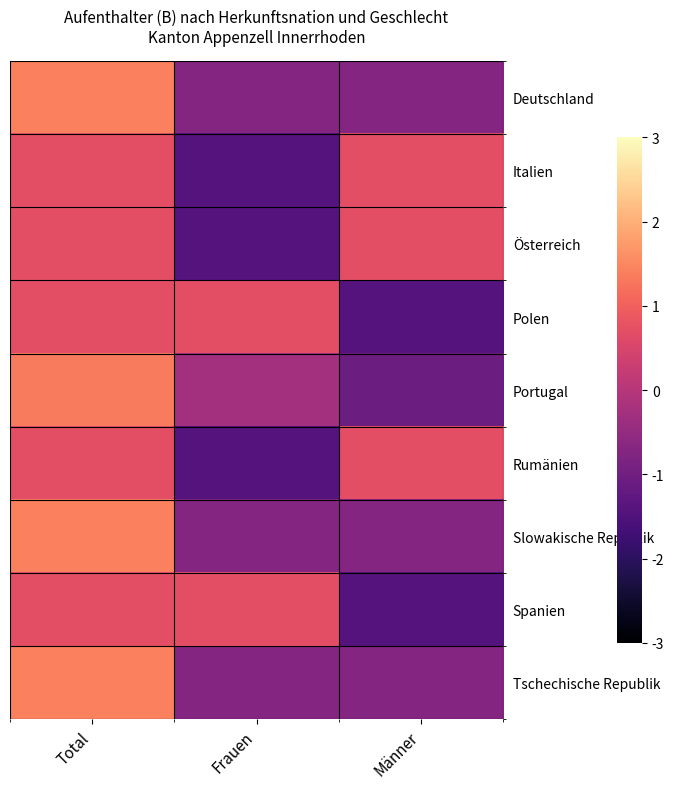

At which category is the sum across all series the highest?

Total